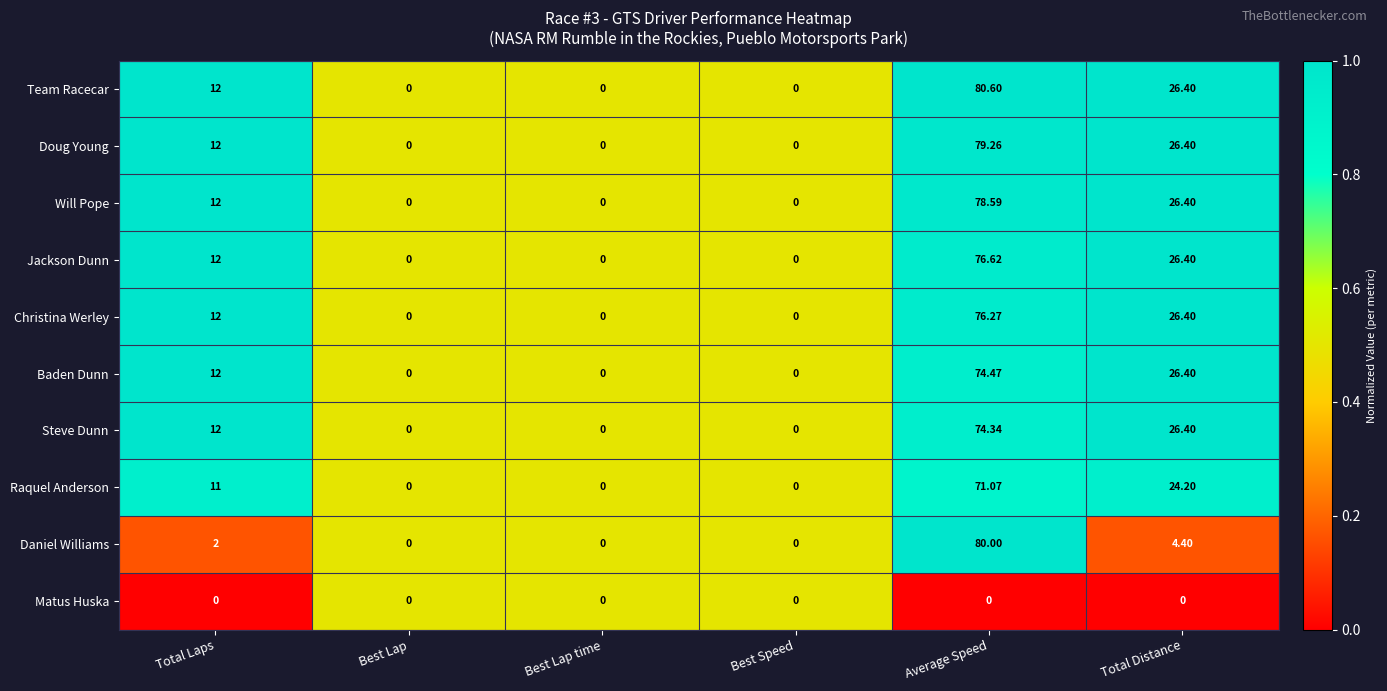

List the series in order of their peak value, highest first.

Team Racecar, Daniel Williams, Doug Young, Will Pope, Jackson Dunn, Christina Werley, Baden Dunn, Steve Dunn, Raquel Anderson, Matus Huska